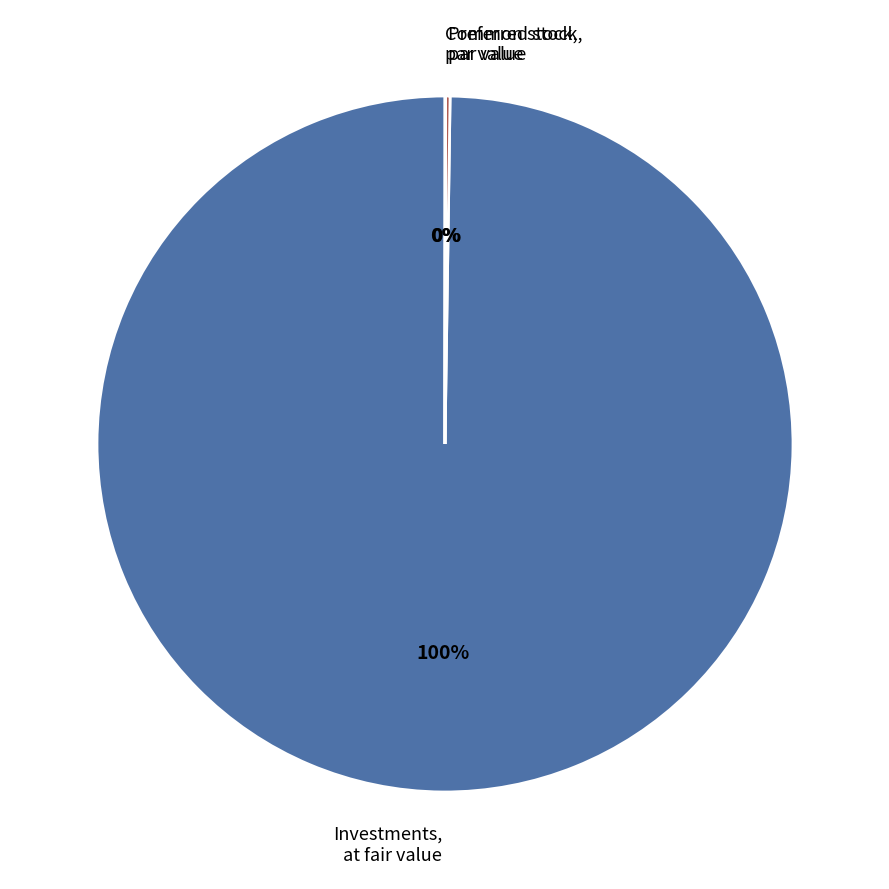

To the nearest percent, what is the difference between the largest and smallest slice percentages?

100%